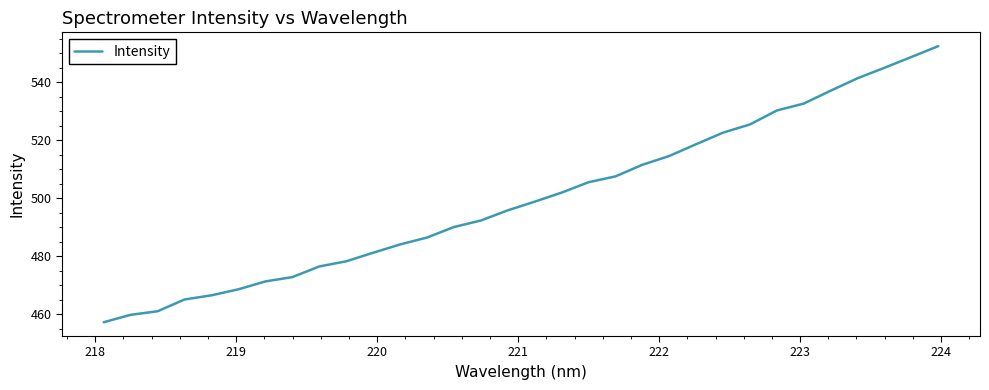

Reading right to left, what are all the values shown in this chart?

552.5	548.7	545.0	541.4	537.1	532.7	530.3	525.5	522.7	518.7	514.6	511.6	507.6	505.6	502.0	498.9	495.9	492.4	490.1	486.5	484.1	481.3	478.3	476.5	472.9	471.4	468.7	466.6	465.2	461.1	459.9	457.3